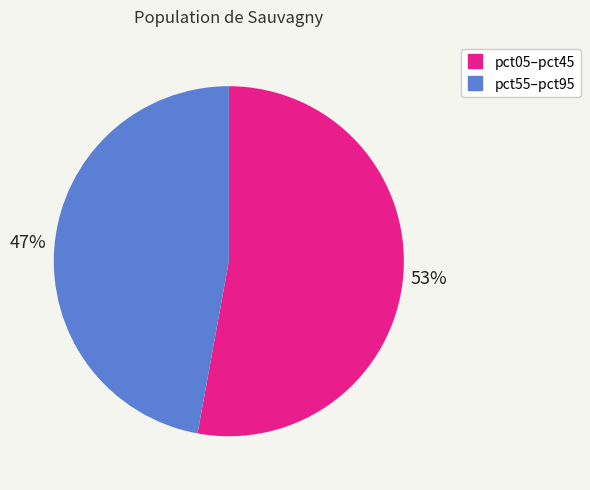

Is there a majority slice in this chart?

Yes